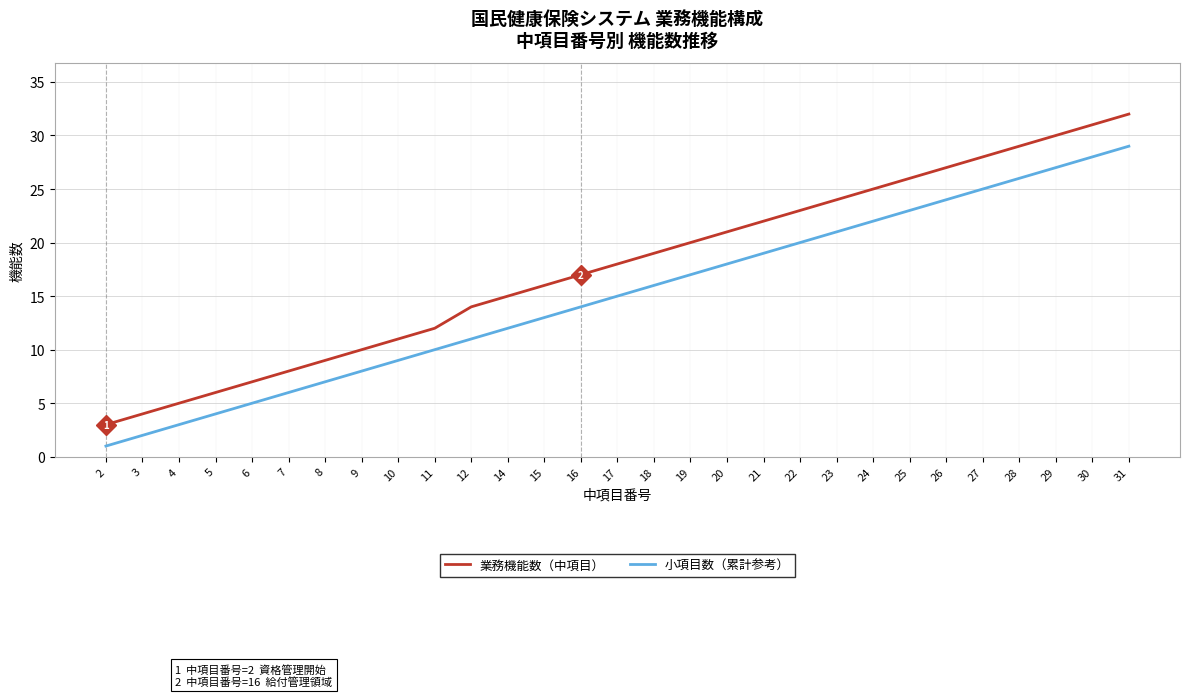

What is the difference between the maximum and minimum values in the 業務機能数（中項目） series?

29